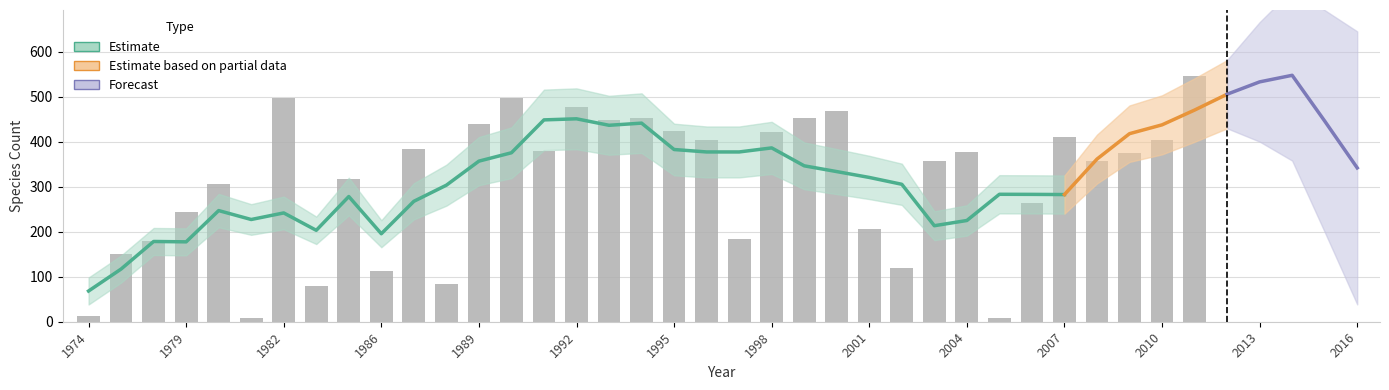

What is the value of the 30th bar from the left?

263